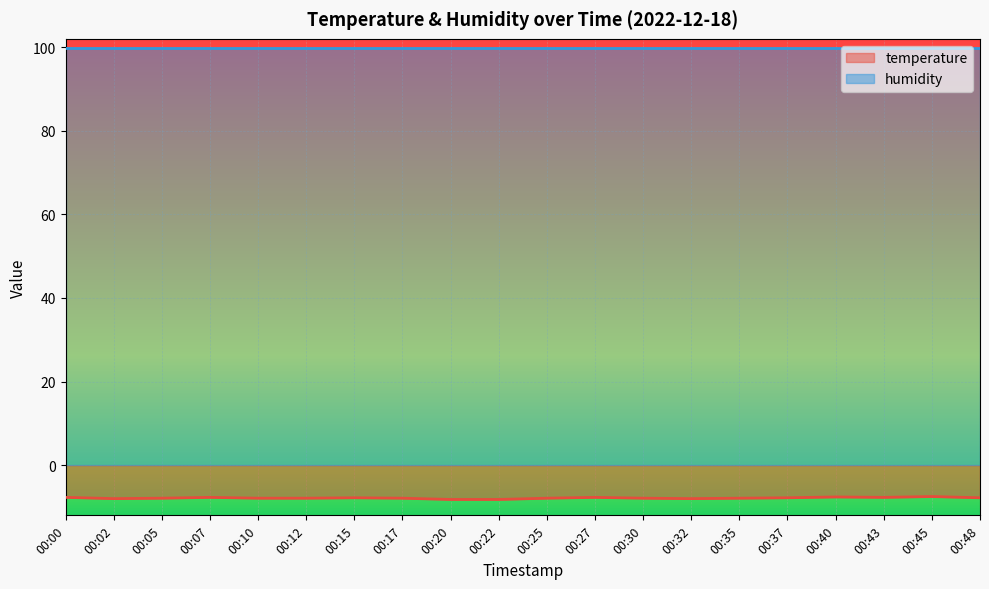

What is the difference between the values at 00:30 and 00:48?

0.1